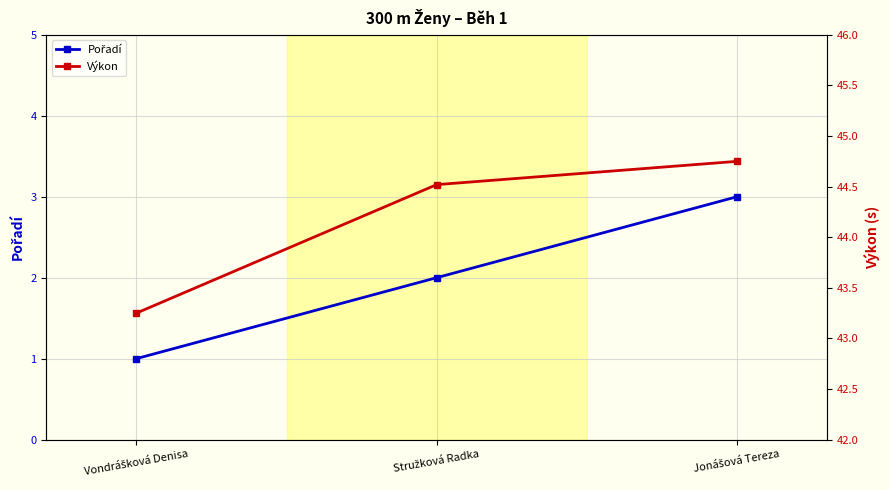

How many data points in Pořadí are less than 2?

1